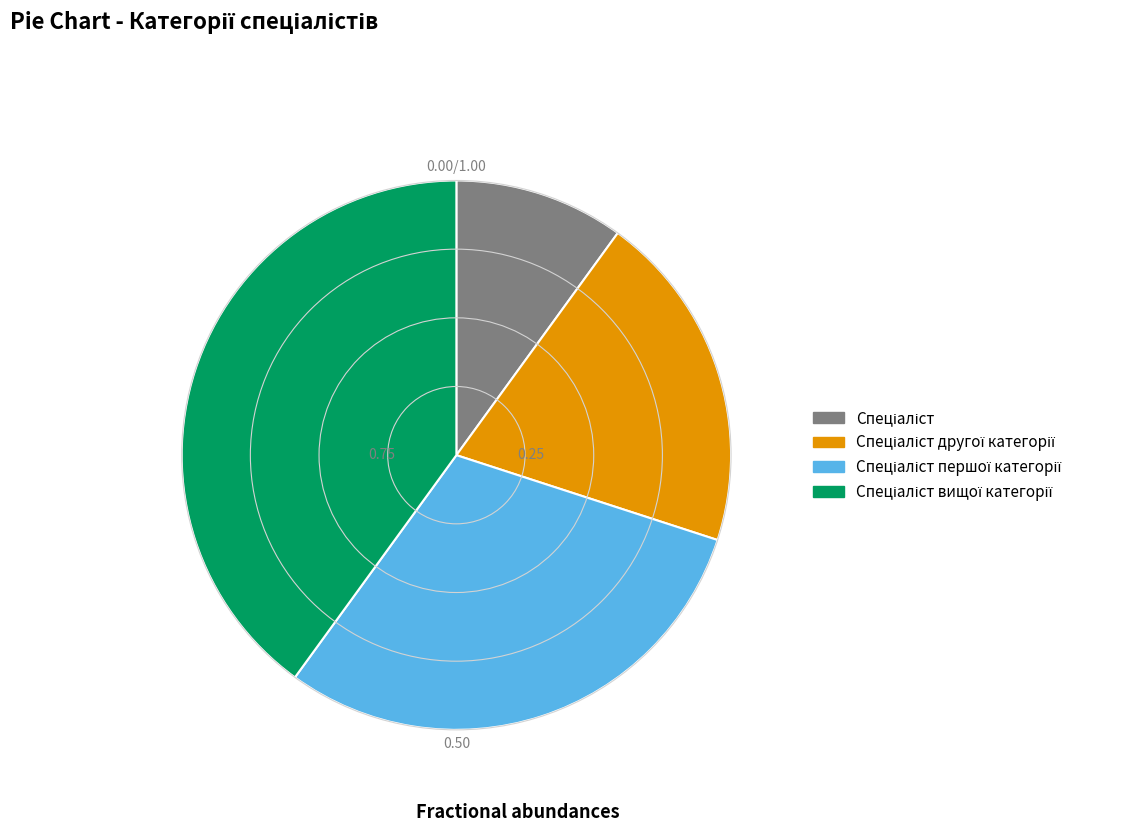

Is it true that Спеціаліст другої категорії is 20% of the pie?

True